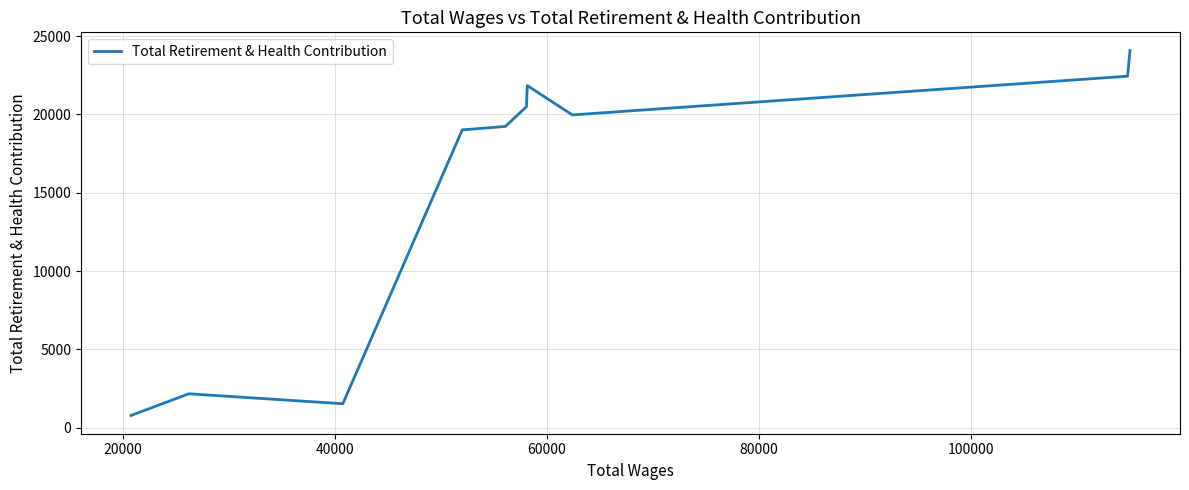

What is the difference between the maximum and minimum values?

23293